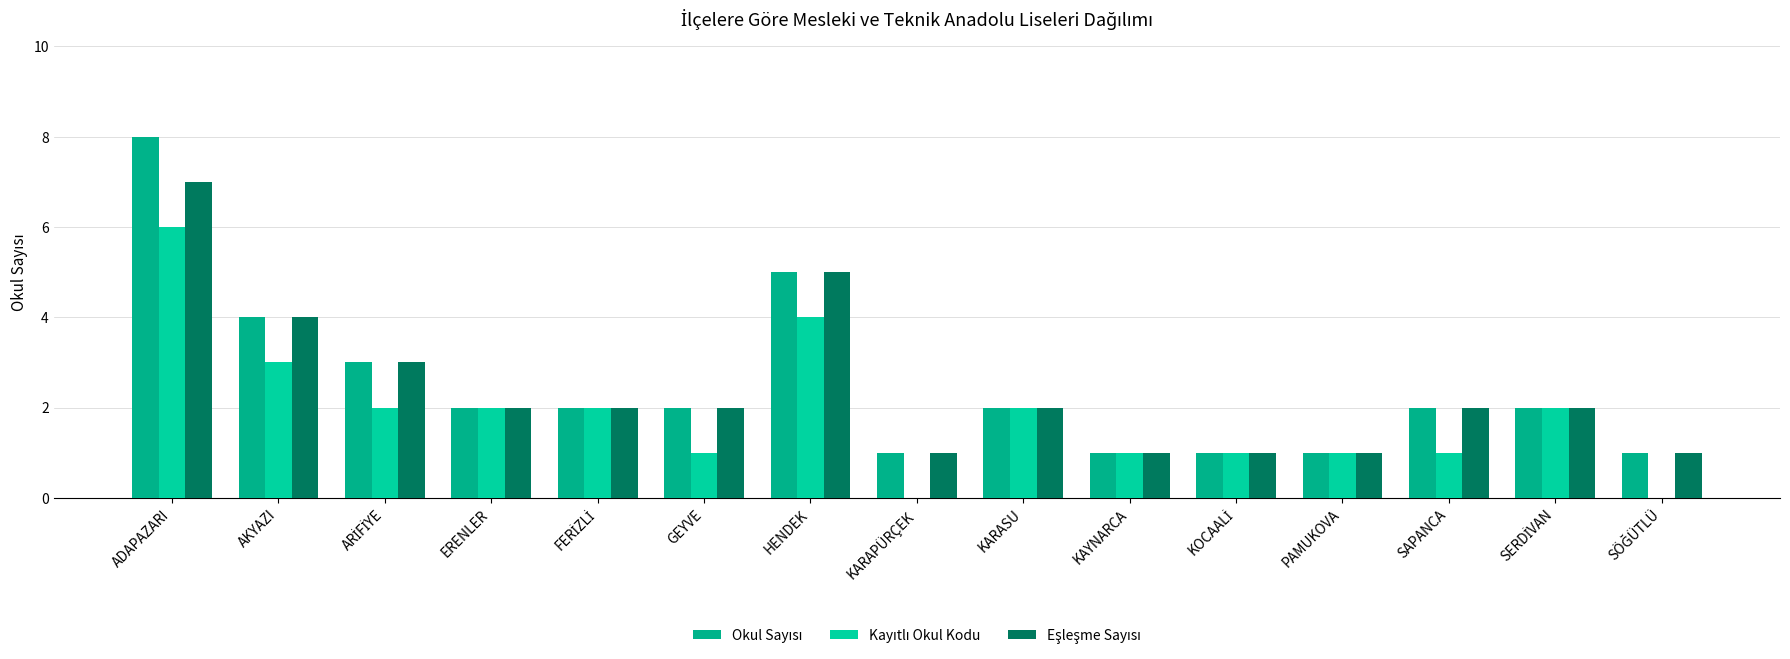

Rank the series by their maximum value, from highest to lowest.

Okul Sayısı, Eşleşme Sayısı, Kayıtlı Okul Kodu